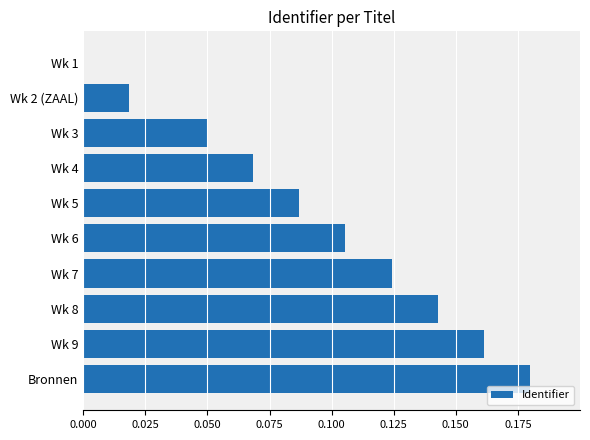

Which has a higher value, Wk 3 or Wk 6?

Wk 6